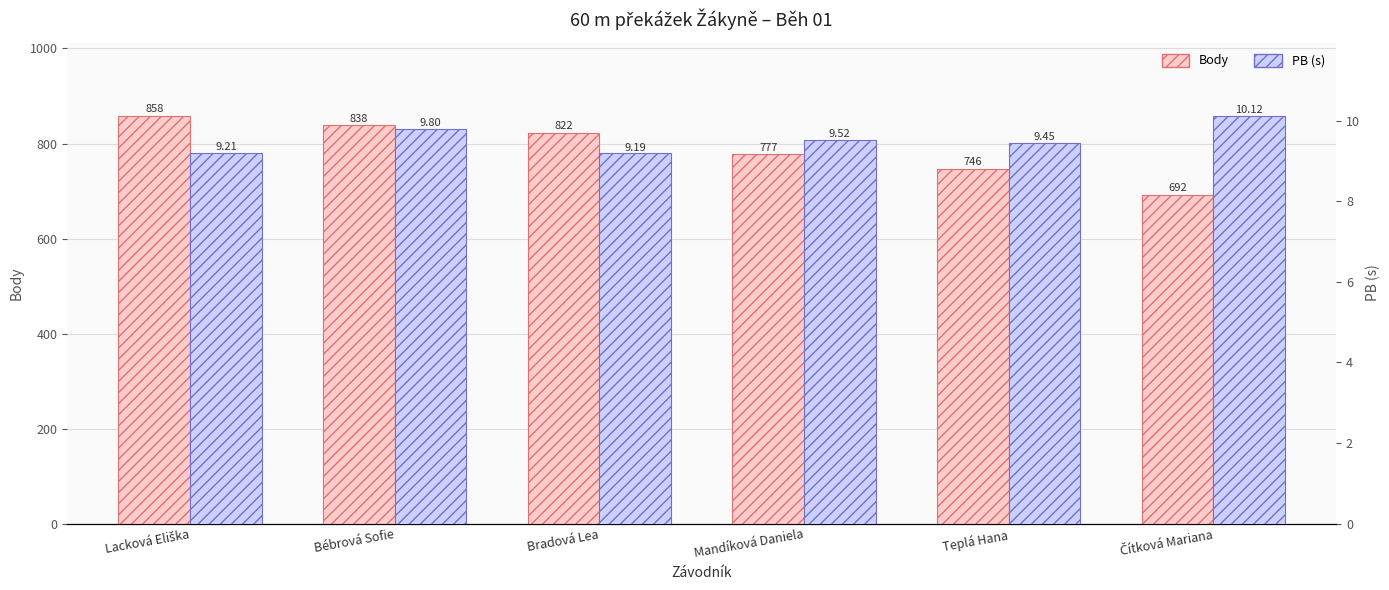

What is the difference between the PB (s) values at Čítková Mariana and Lacková Eliška?

0.9